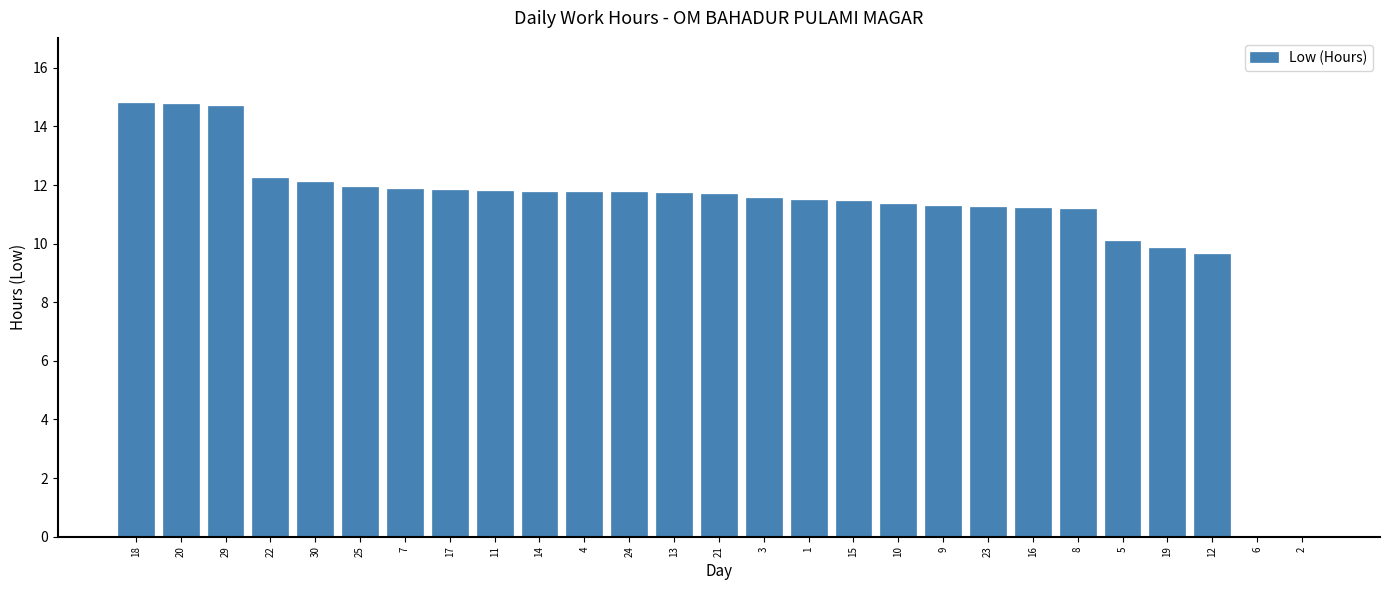

What value does the data have at 11?

11.8